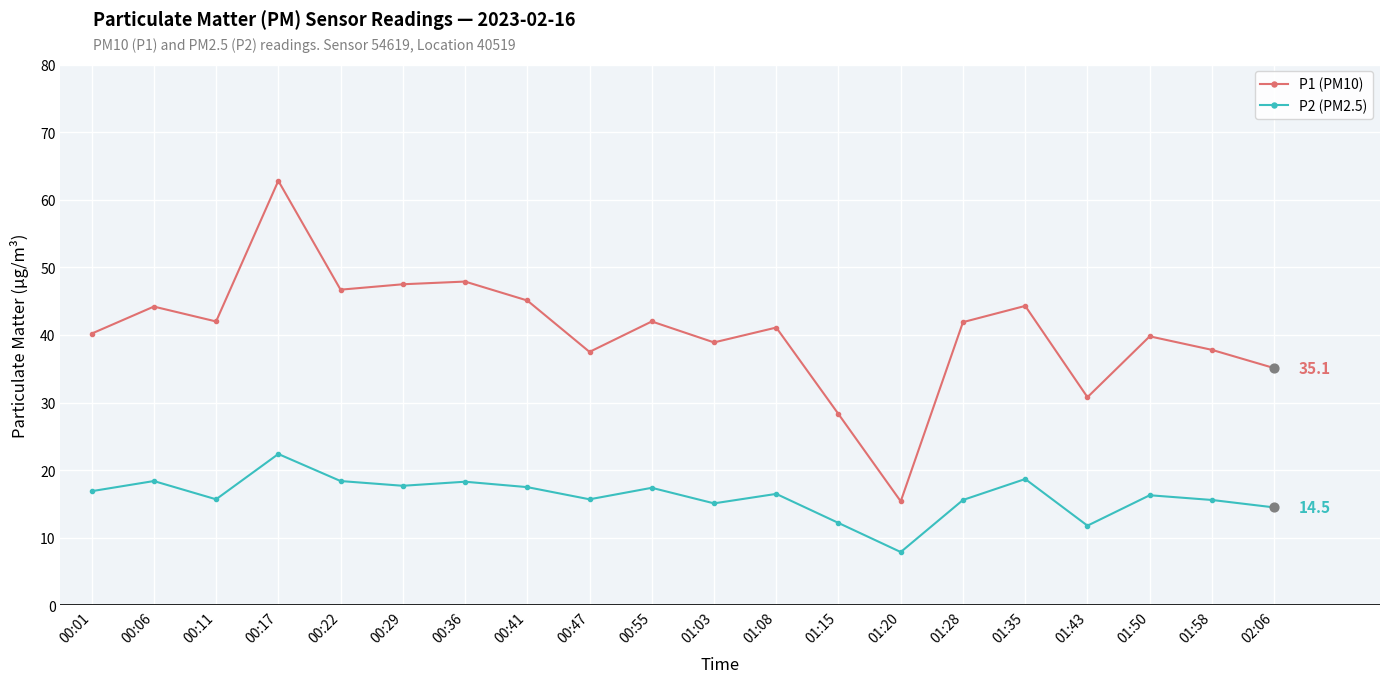

What is the spread (max minus min) of values at 00:36?

29.6